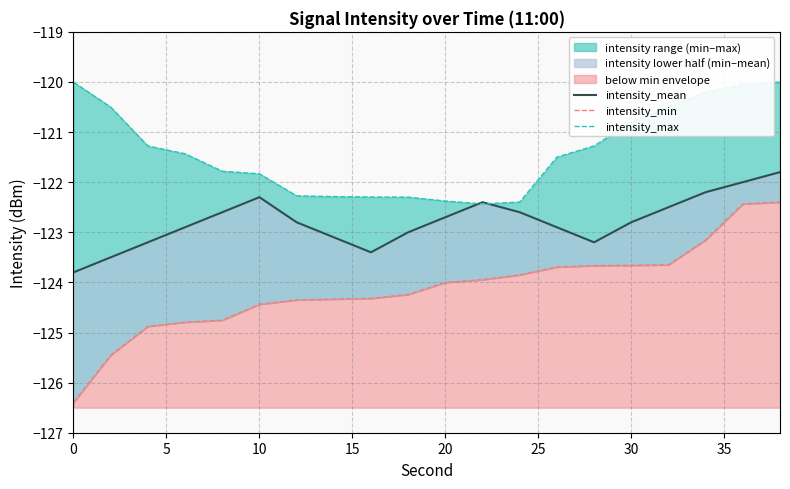

Which series has the largest range (max minus min)?

intensity_min